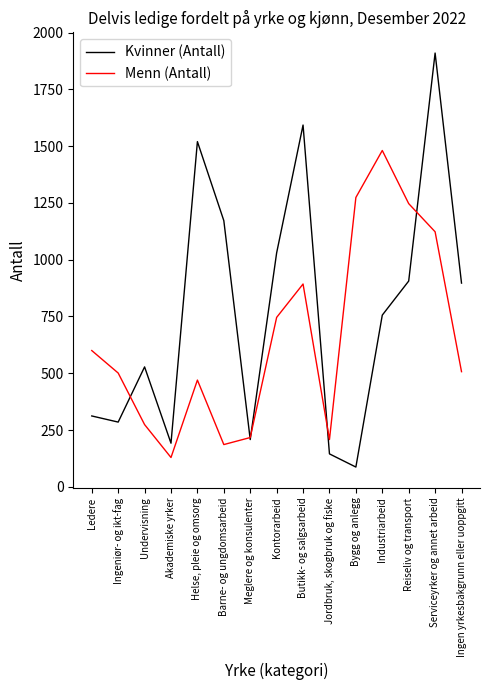

What is the difference between the Menn (Antall) values at Jordbruk, skogbruk og fiske and Kontorarbeid?

538